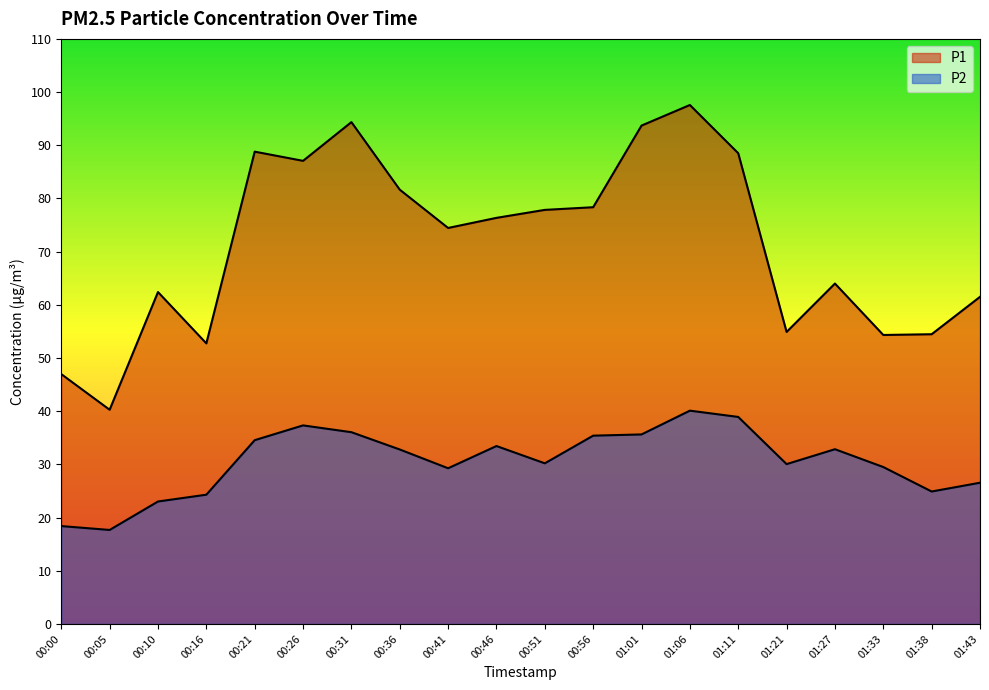

What is the label of the 9th point from the right?

00:56